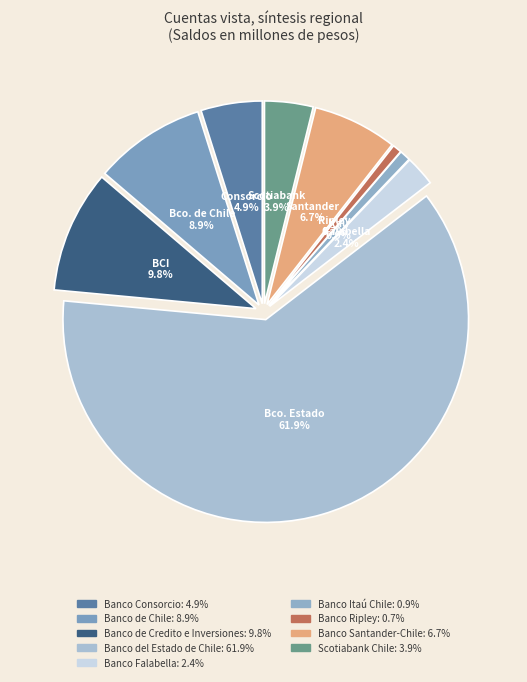

To the nearest percent, what portion does Banco Itaú Chile represent?

1%